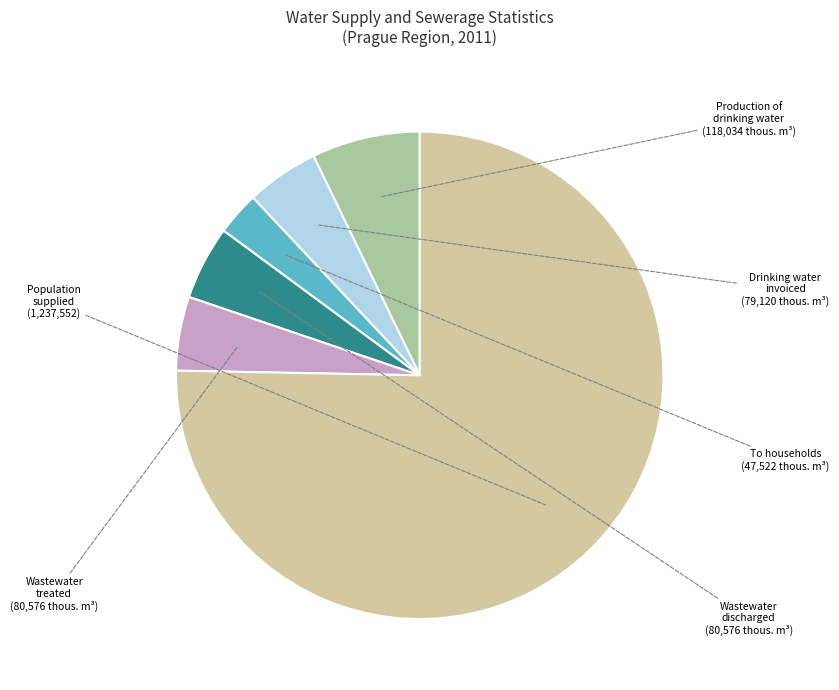

To the nearest percent, what is the difference between the largest and smallest slice percentages?

72%